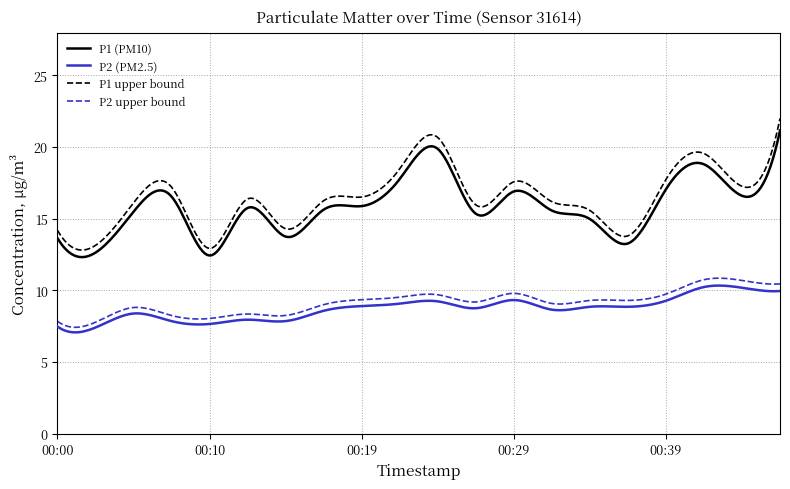

What is the maximum value for P1 upper bound?

22.0